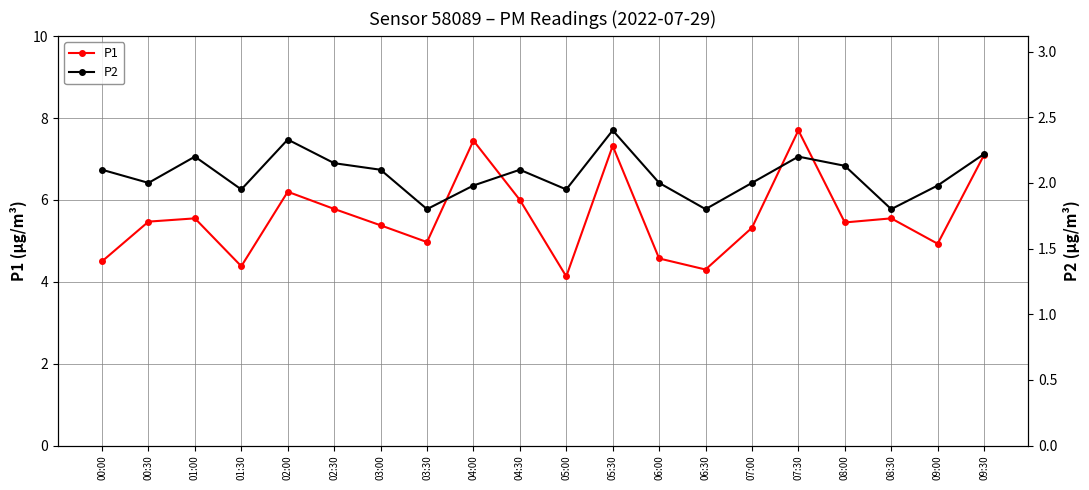

True or false: P2 and P1 cross at least once.

False